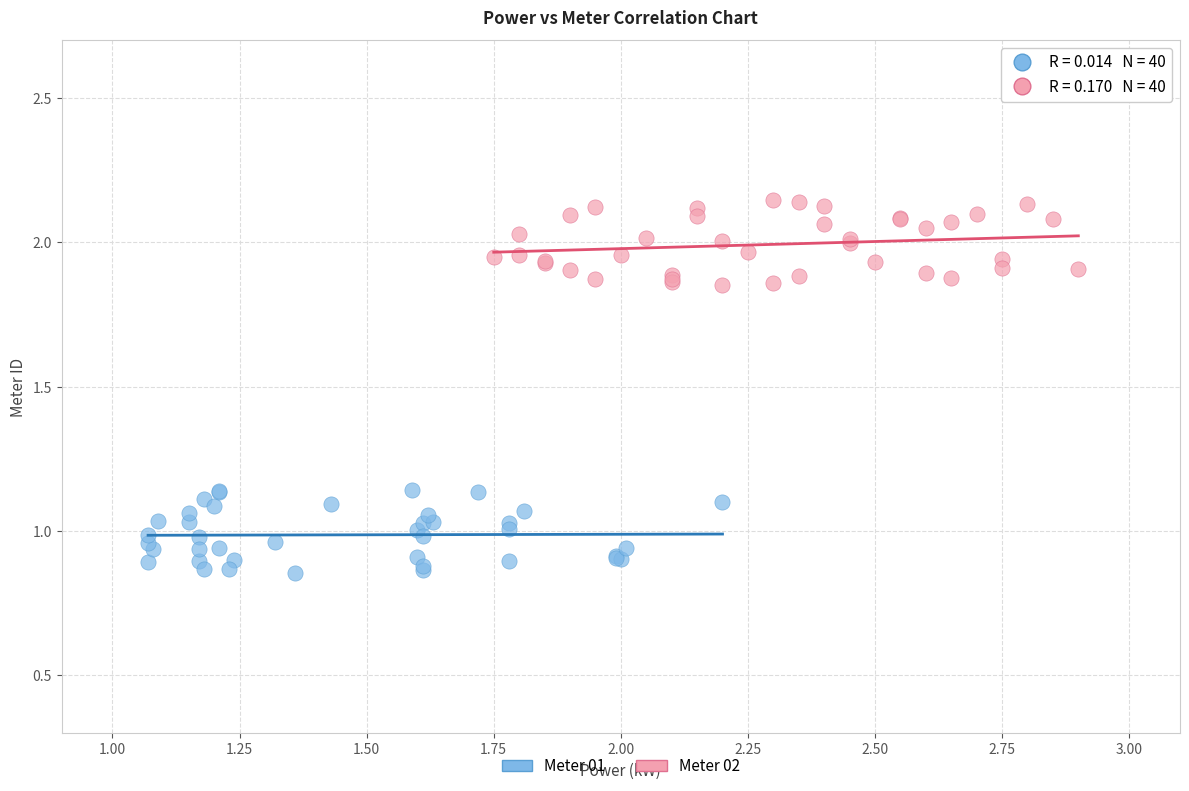

Which series contains the highest Y value?

Meter 02